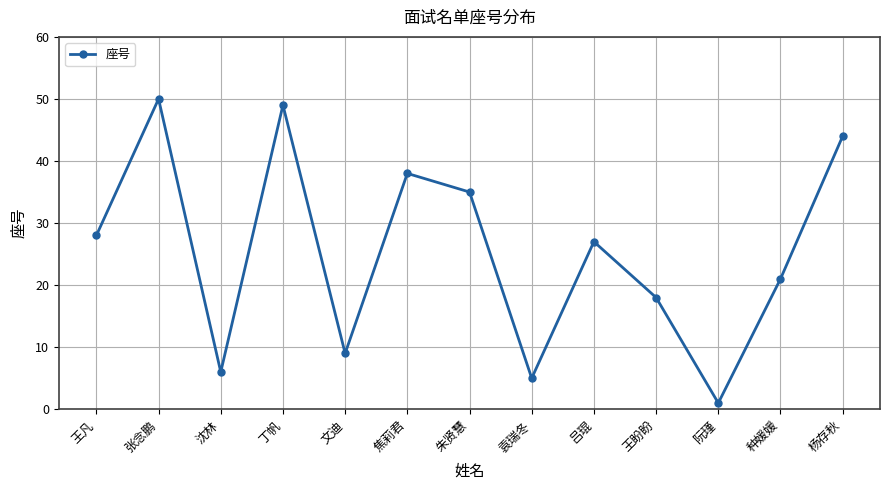

Reading left to right, extract all data points from this chart.

28	50	6	49	9	38	35	5	27	18	1	21	44